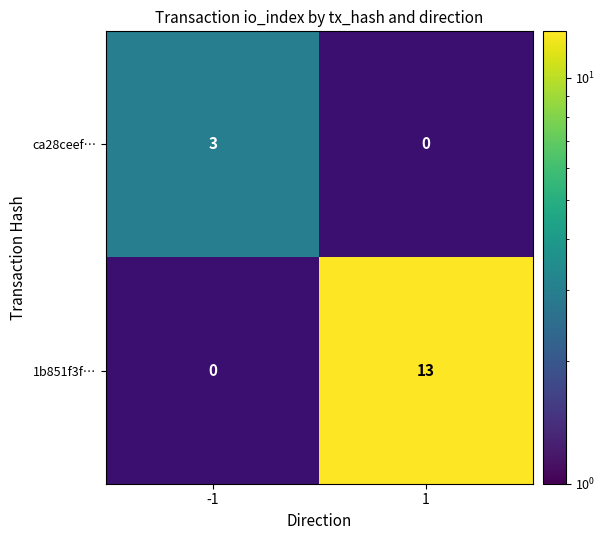

Between 1 and -1, which is larger?

-1